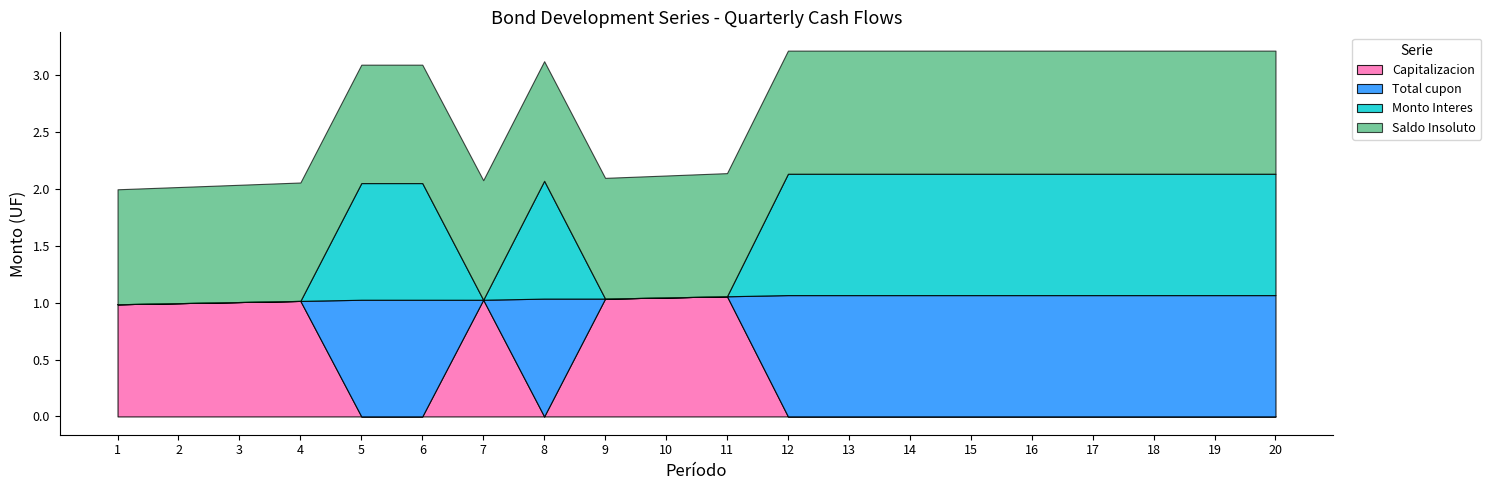

What is the sum of all Monto Interes values?

12.7